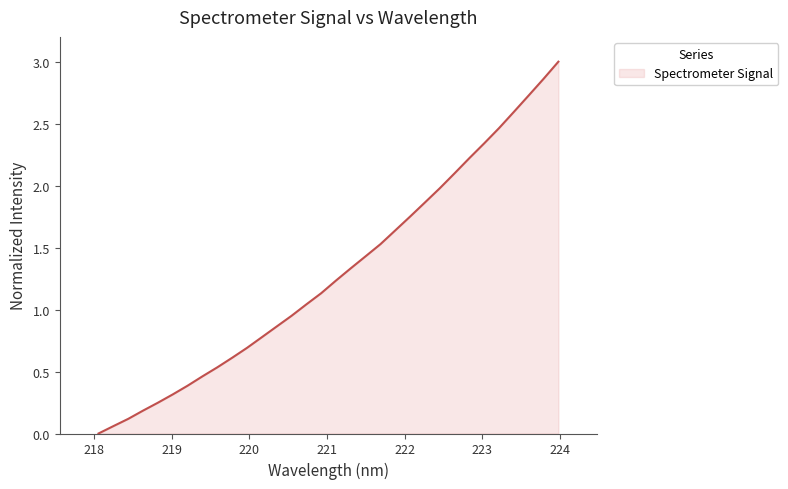

What is the maximum value shown in the chart?

3.0